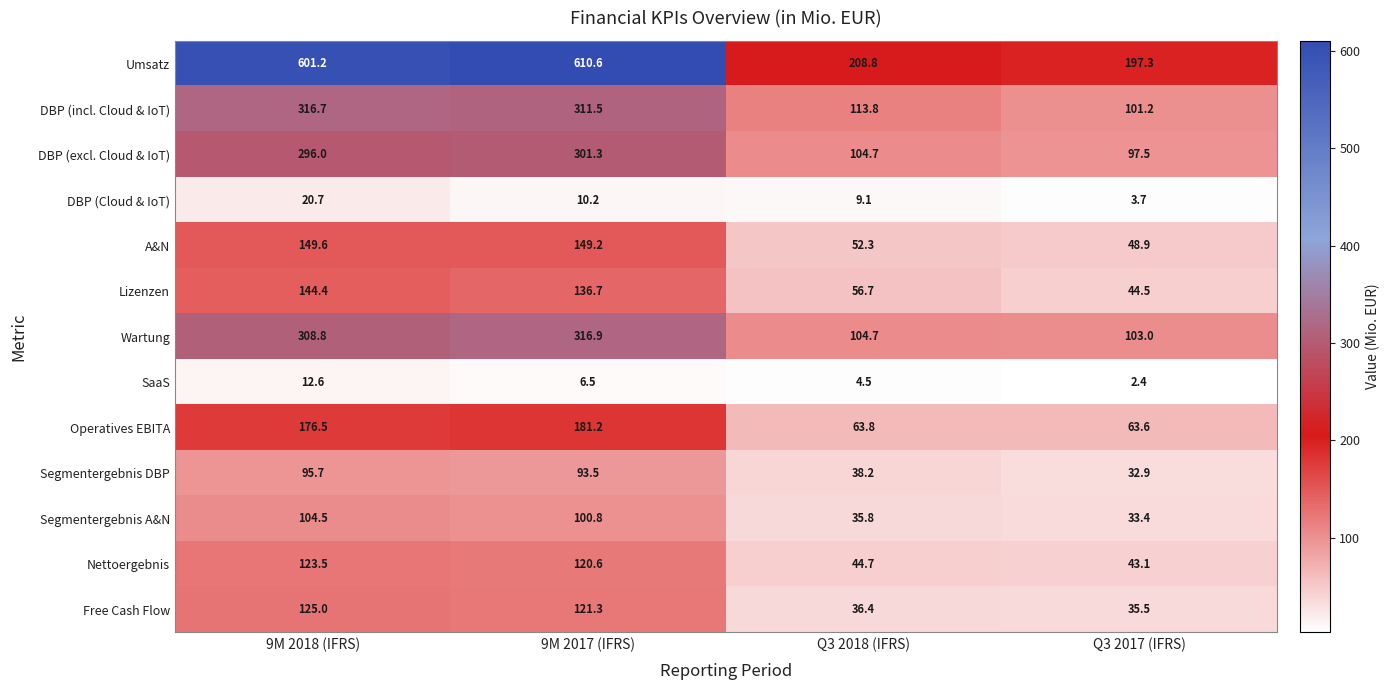

What is the difference between the maximum and second lowest values in the Wartung series?

212.2